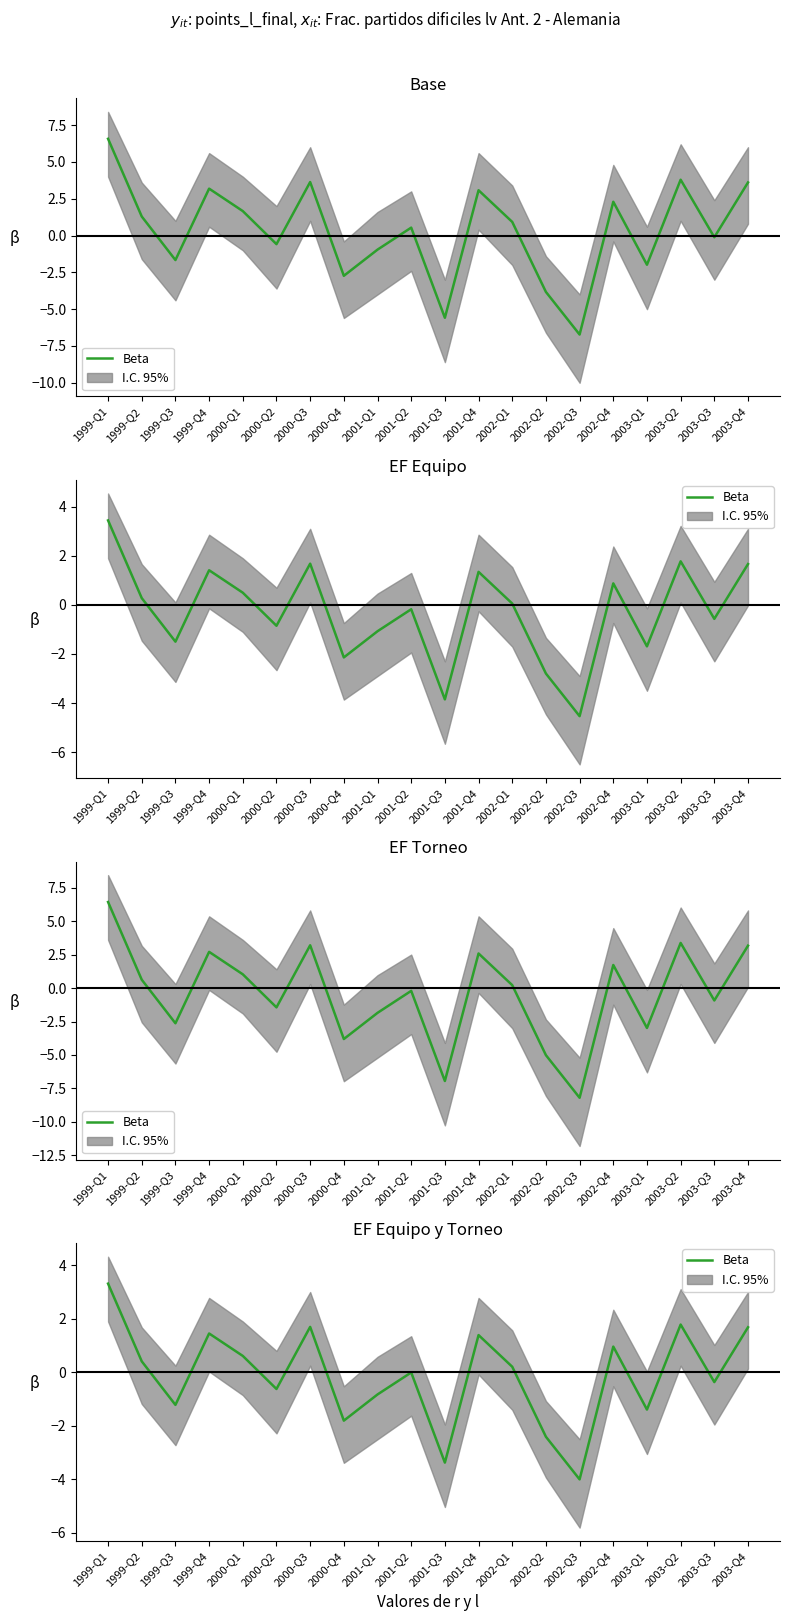

What is the label of the 5th point from the left?

2000-Q1